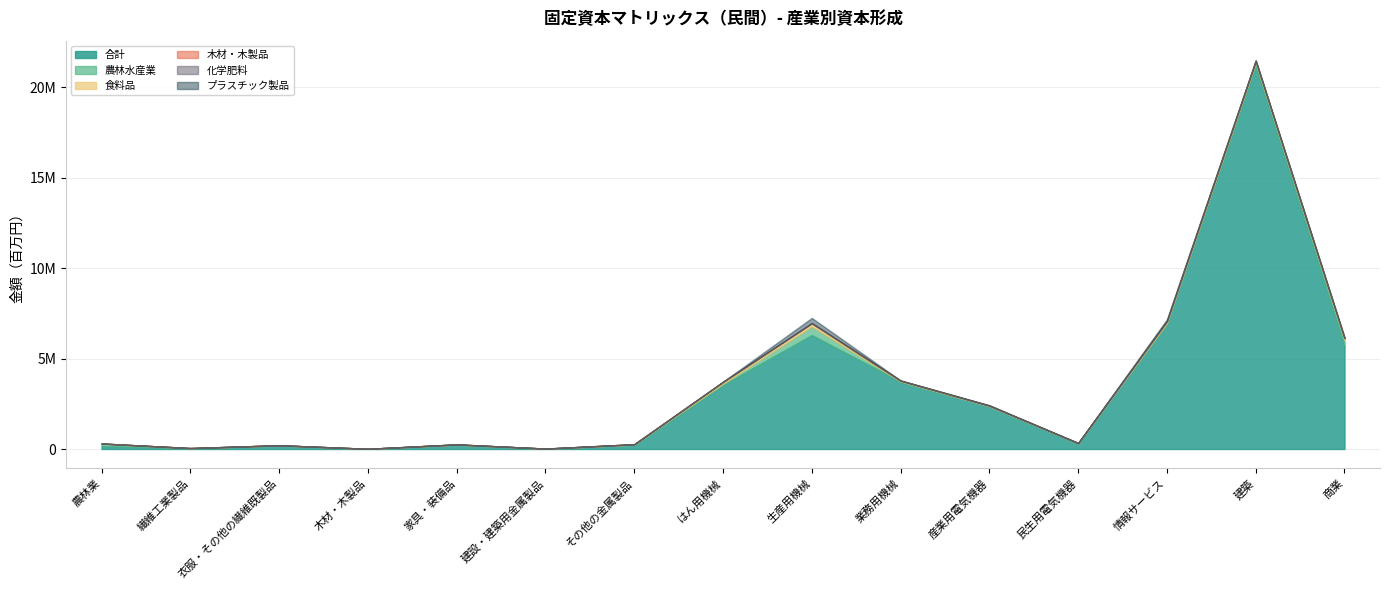

Does the chart have visible grid lines?

Yes